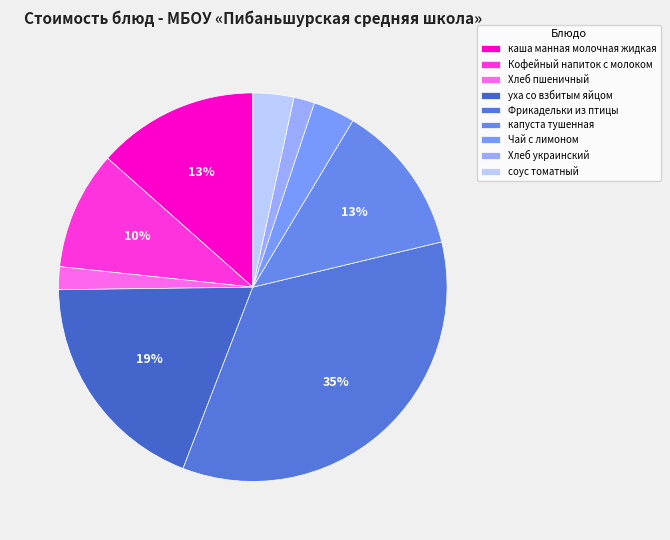

To the nearest percent, what portion does каша манная молочная жидкая represent?

13%